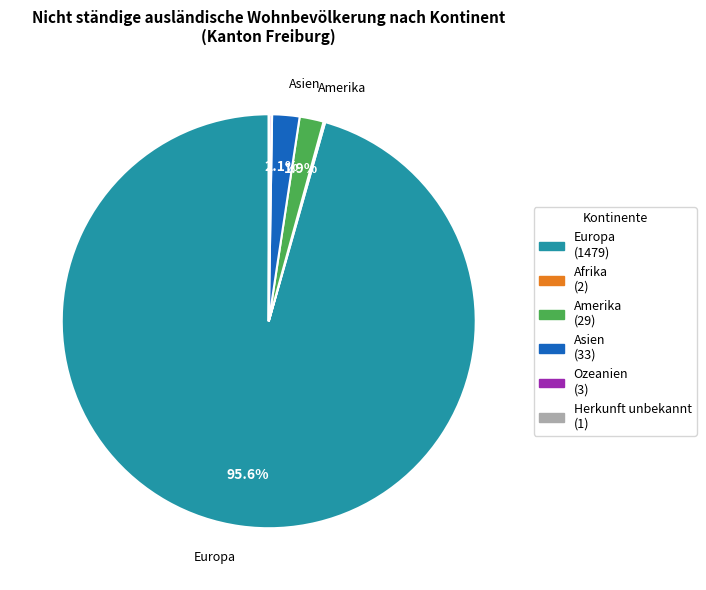

The Europa slice represents 83% of the pie. True or false?

False